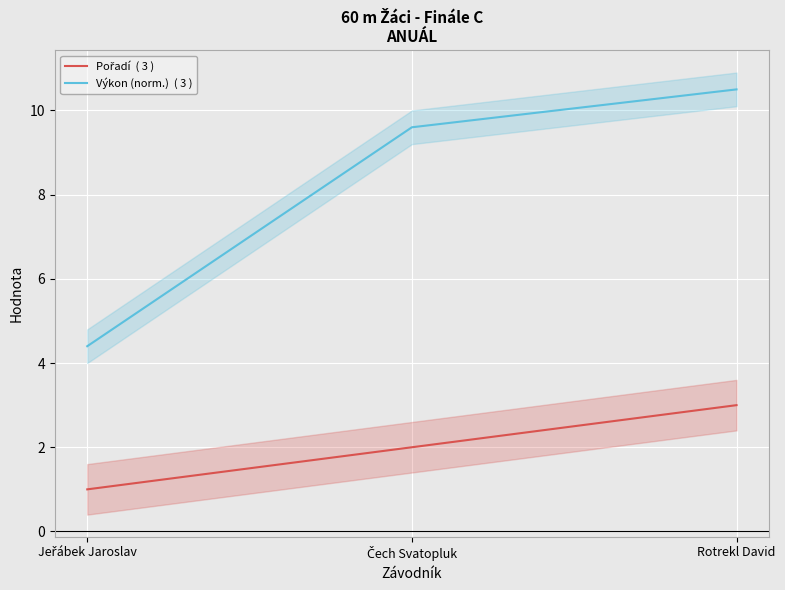

Which label corresponds to the largest value in the chart?

Rotrekl David